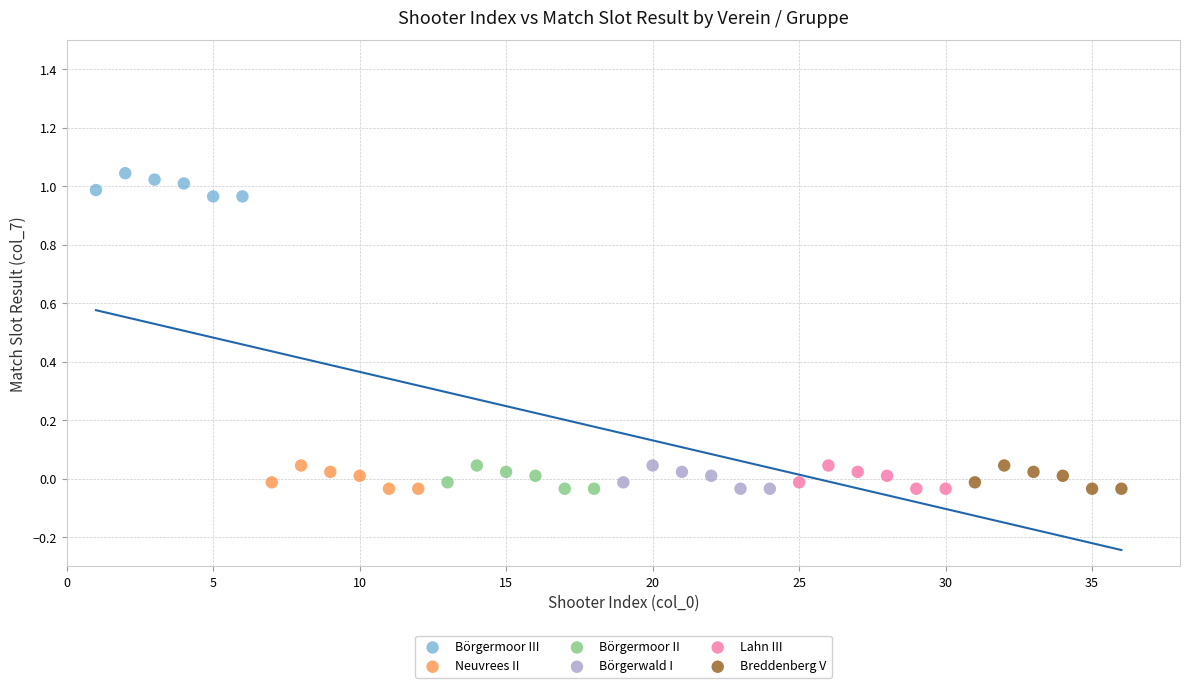

Which series contains the highest Y value?

Börgermoor III